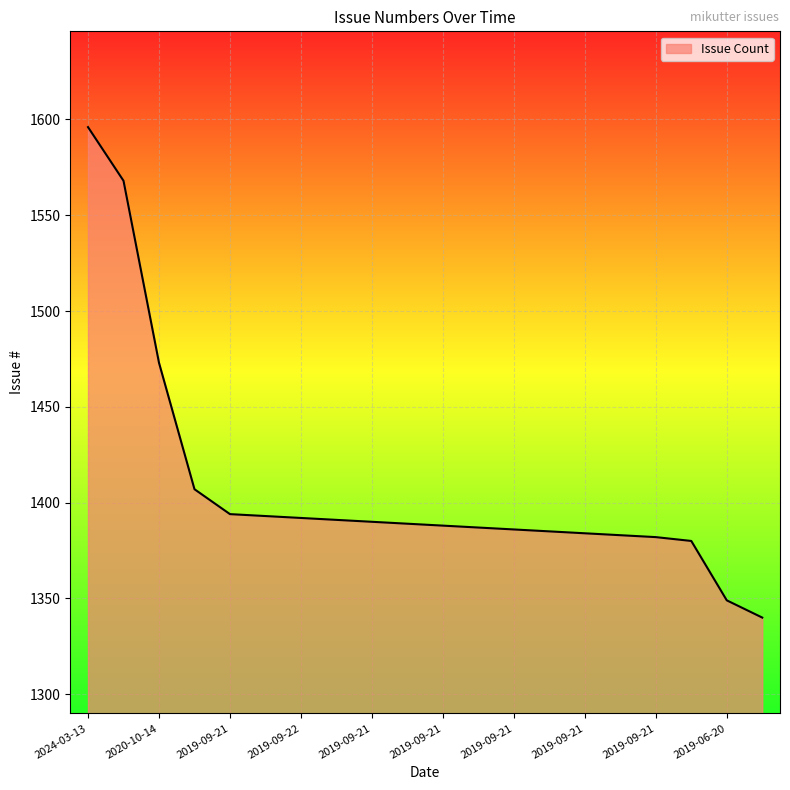

What is the greatest value displayed?

1596